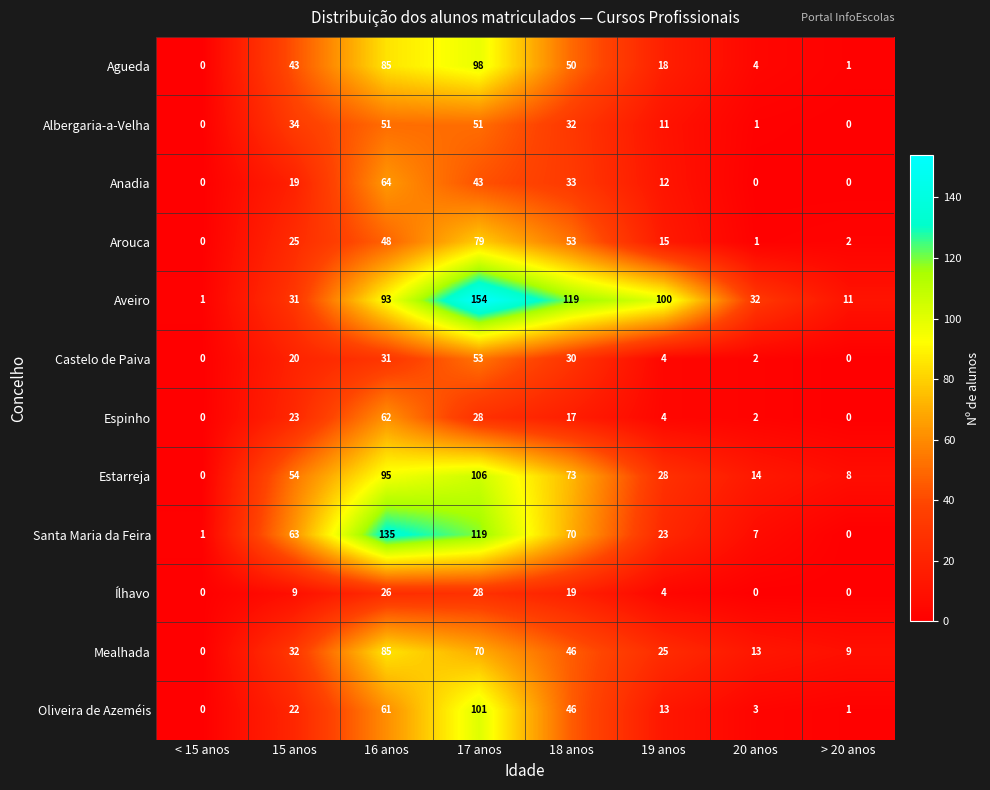

At which category is the sum across all series the highest?

17 anos